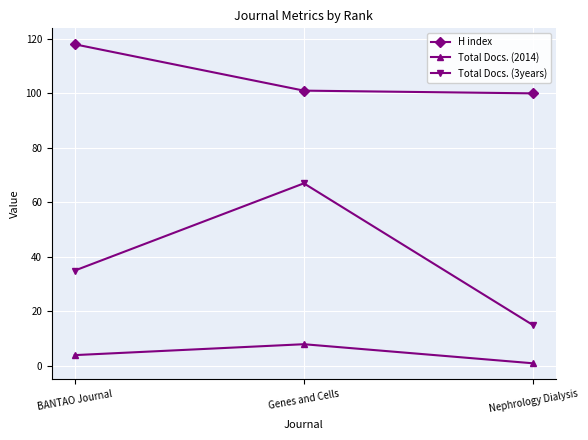

Which series has the largest range (max minus min)?

Total Docs. (3years)